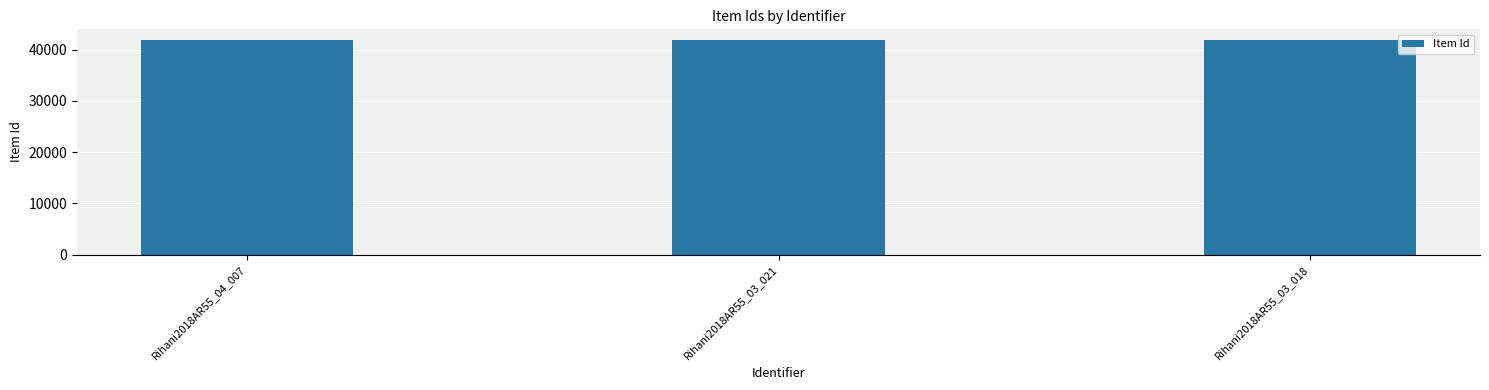

Is it true that the value at Rihani2018AR55_03_018 is 41881?

True